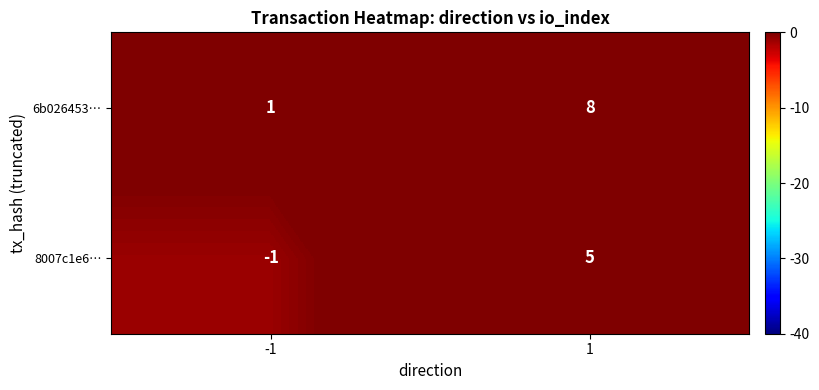

What is the difference between the 8007c1e6… values at -1 and 1?

6